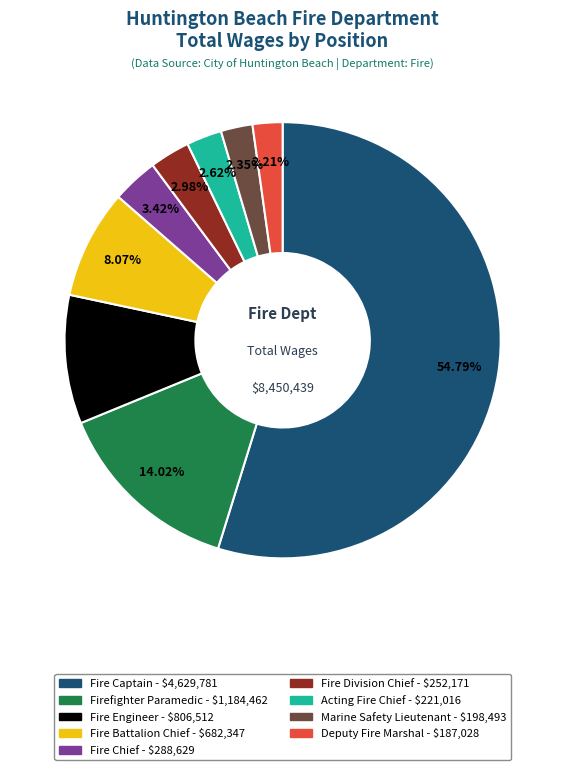

To the nearest percent, what is the difference between the largest and smallest slice percentages?

53%